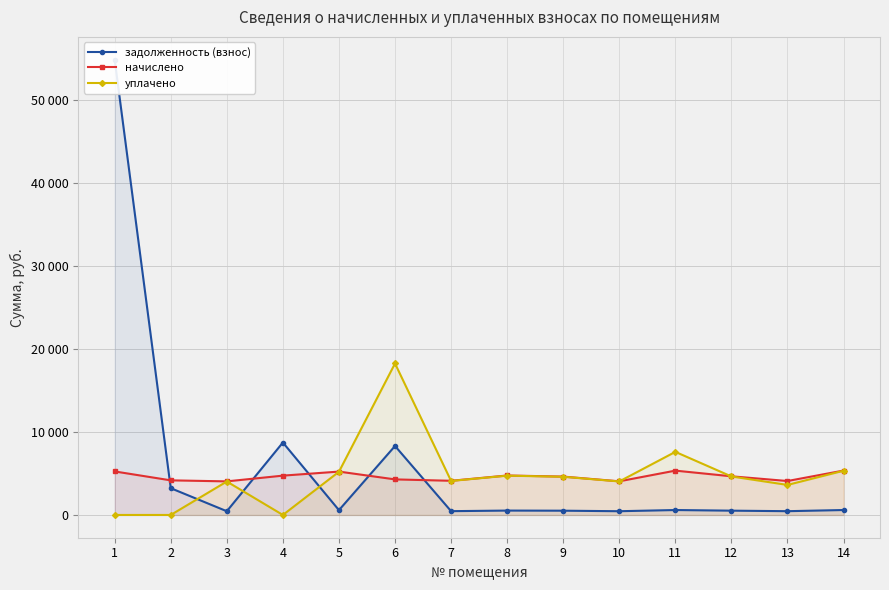

What is the spread (max minus min) of values at 11?

7015.7